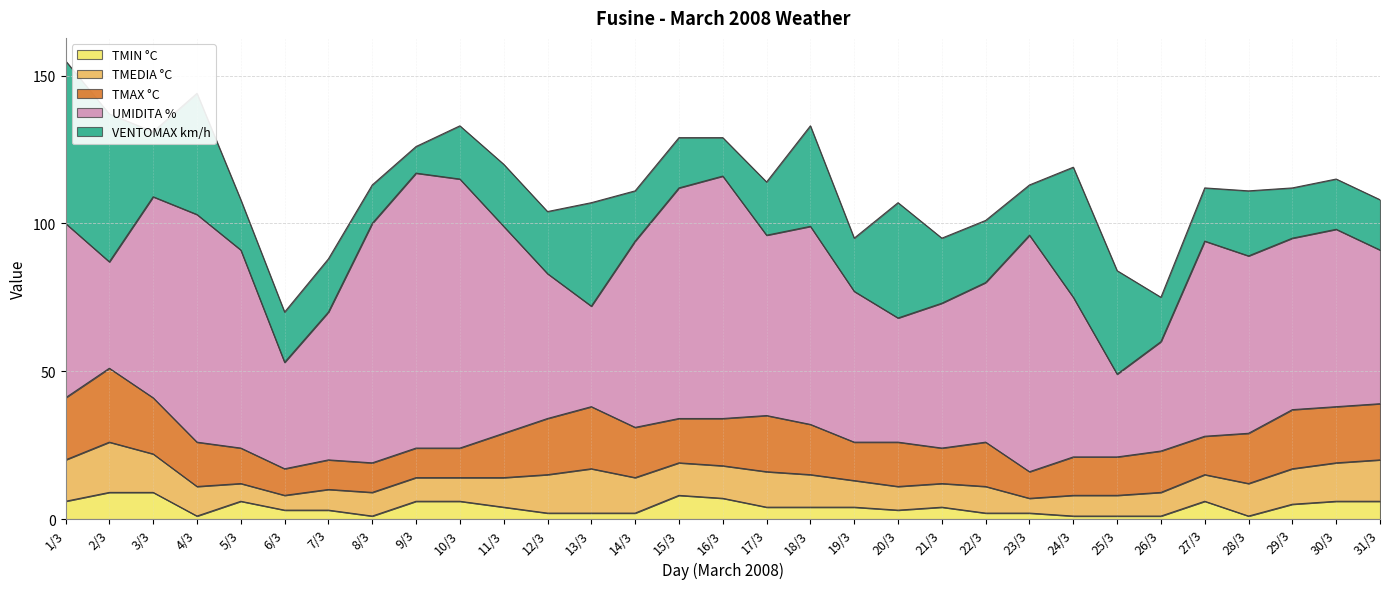

How many values in the VENTOMAX km/h series are below 18?

12